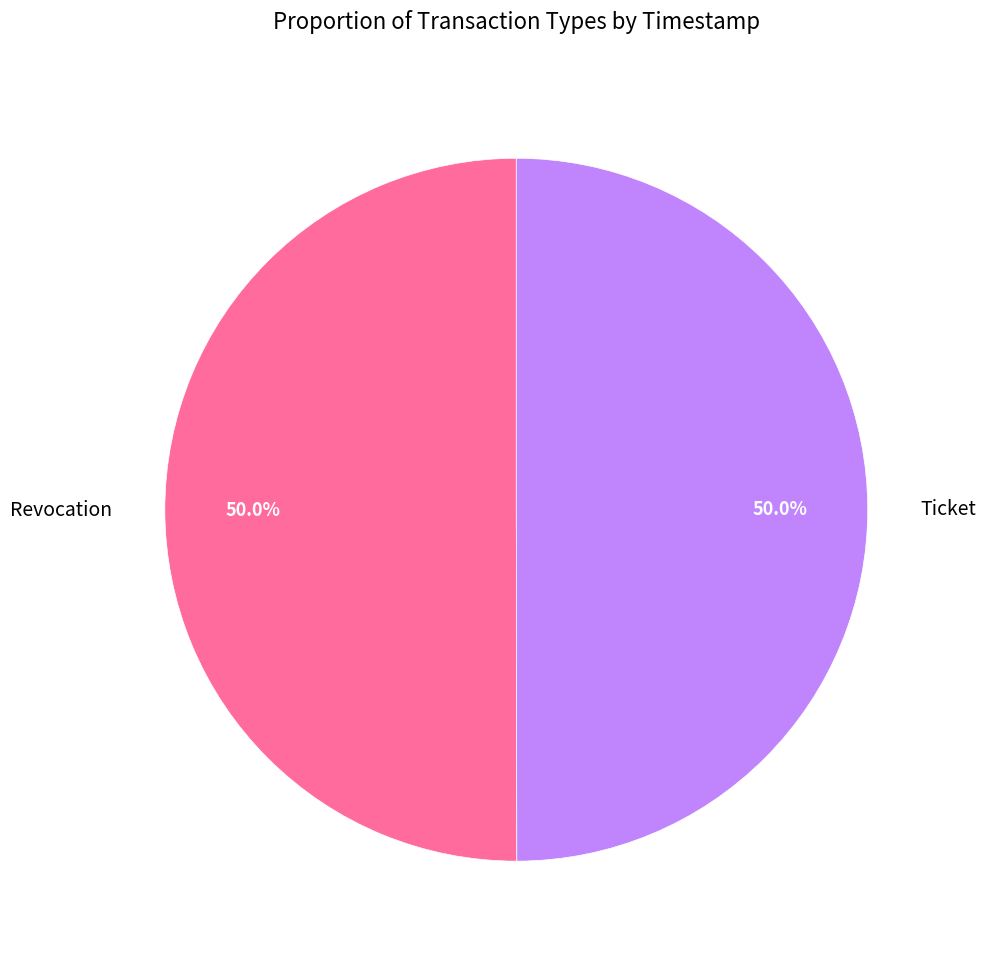

How much of the chart is everything except Ticket?

50.0%